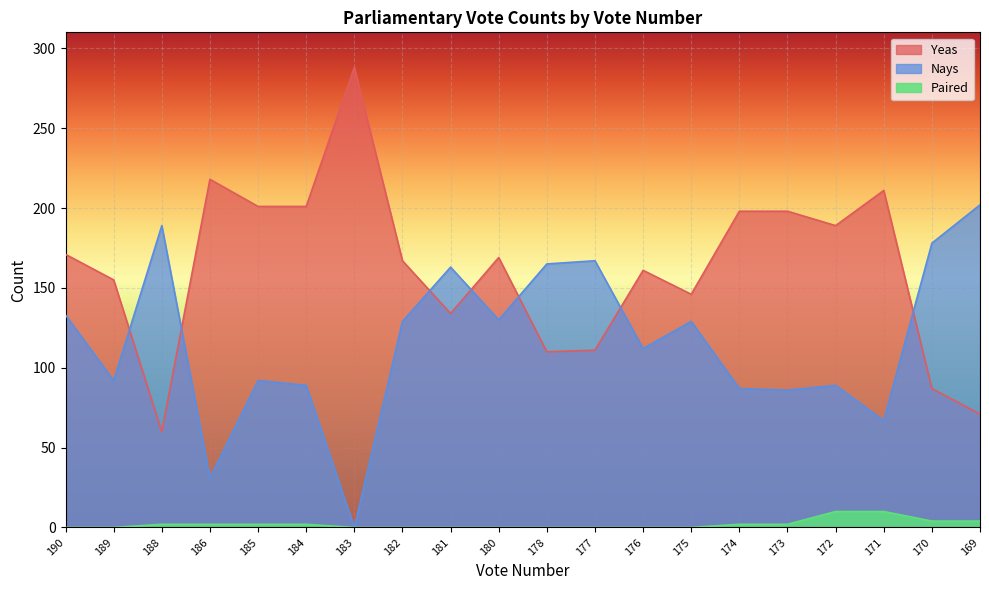

Rank the series by their average value, from lowest to highest.

Paired, Nays, Yeas